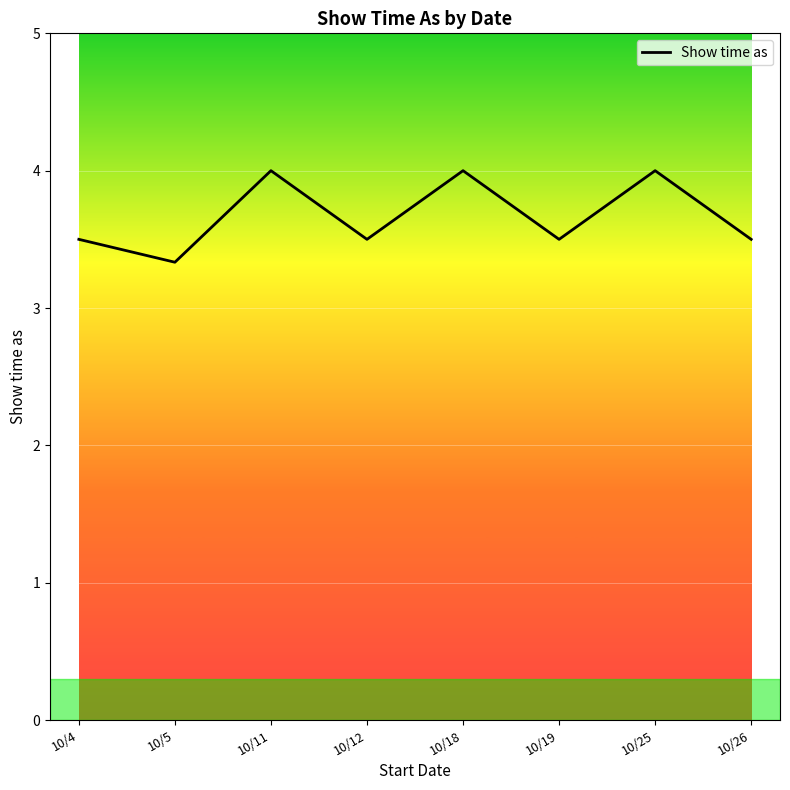

At which category does the data reach its first local valley?

10/5